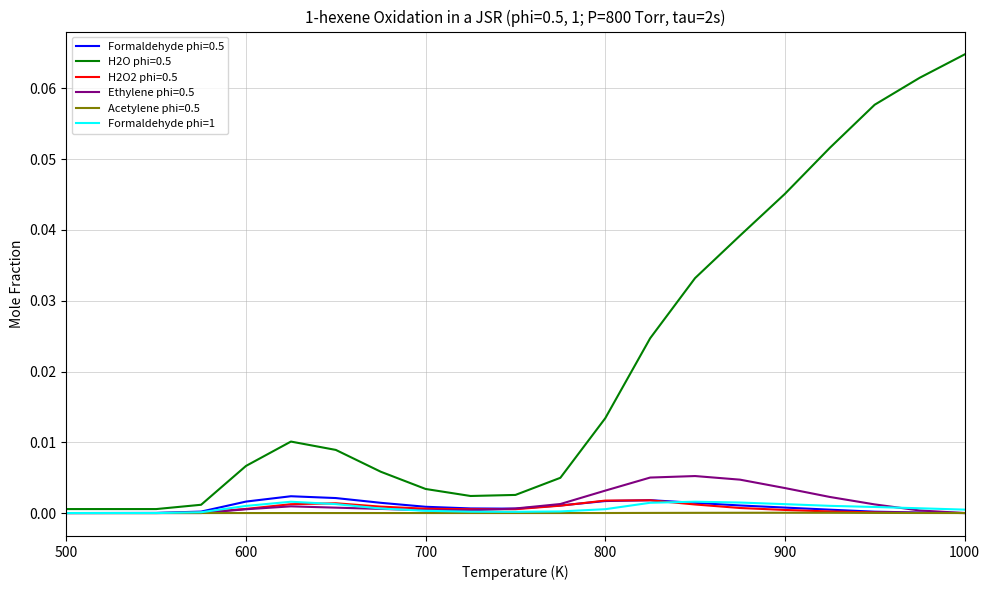

Which series has the largest total across all categories?

H2O phi=0.5